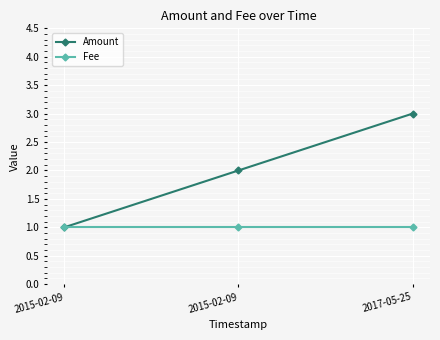

Is it true that Amount equals 1 at 2015-02-09?

True